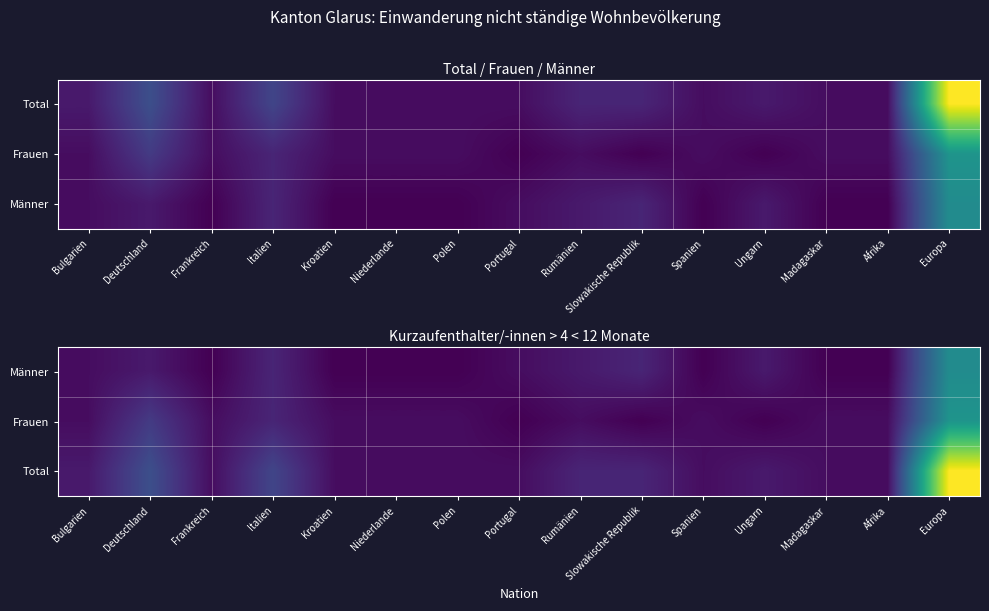

The Frauen series shows 1 at Afrika. True or false?

True